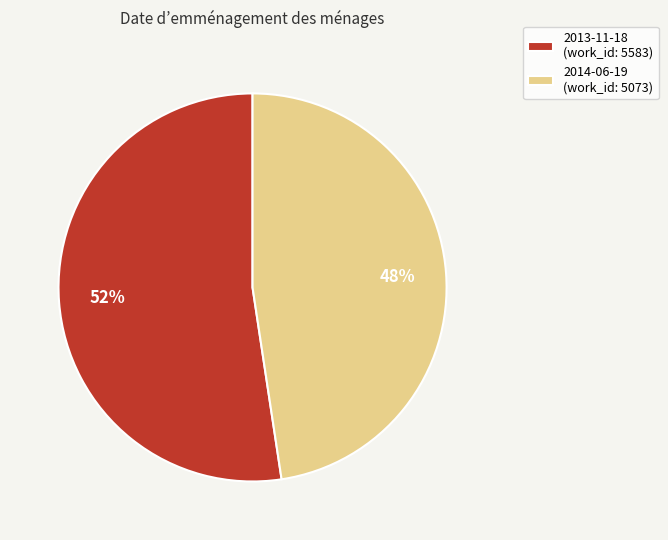

To the nearest percent, what portion does 2014-06-19 represent?

48%